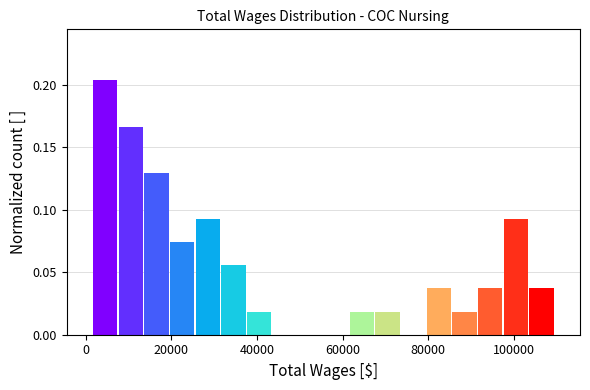

Read against the x-axis, roughly where is the centre of the tallest bar?

4000